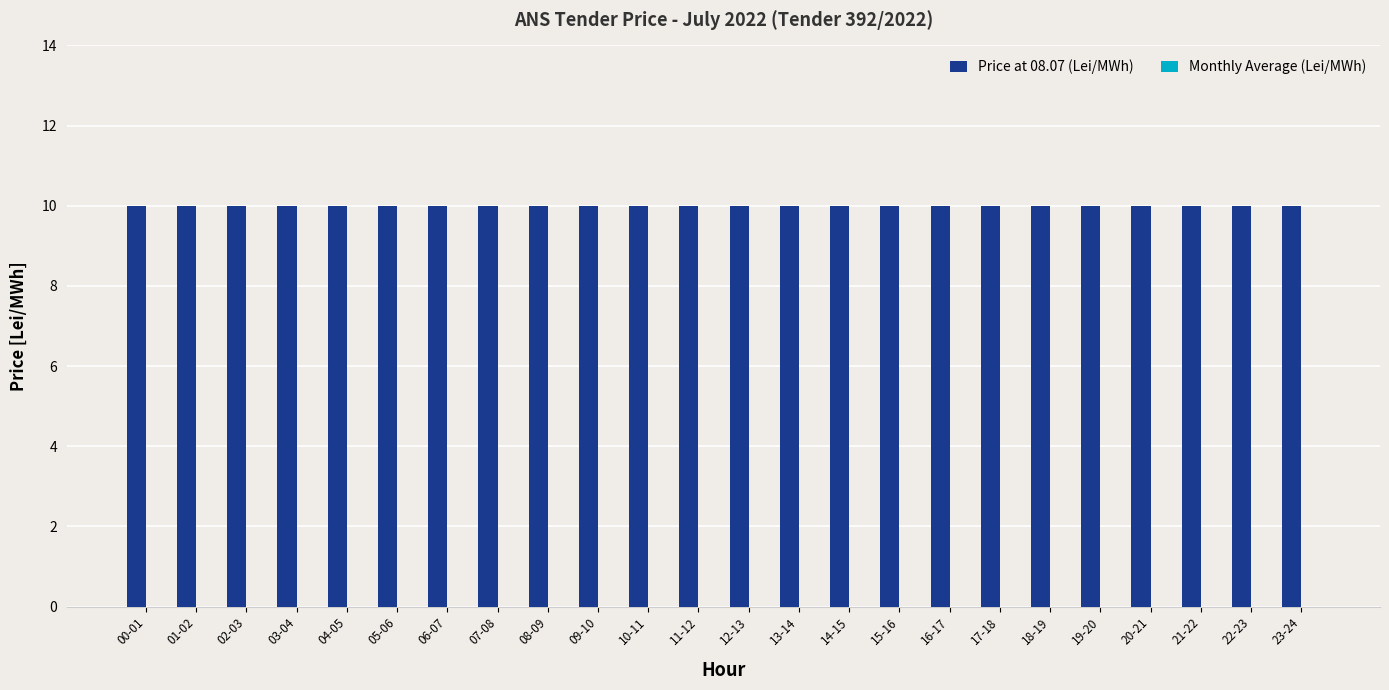

Read the Price at 08.07 (Lei/MWh) value at 18-19.

10